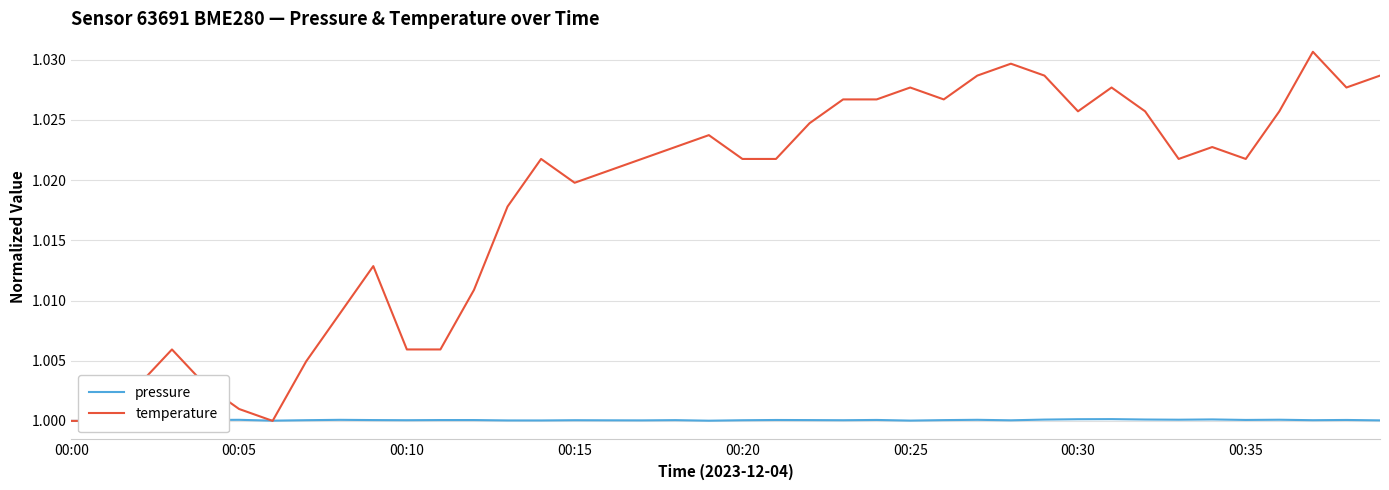

What is the maximum value for pressure?

1.0